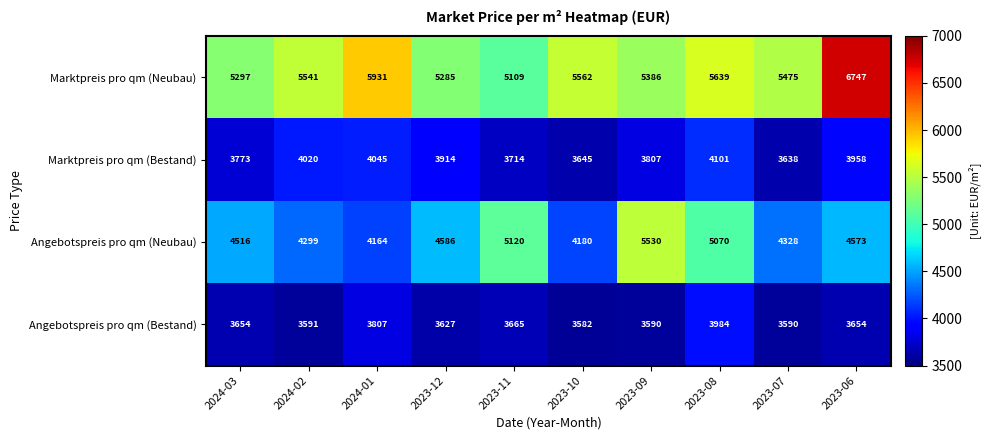

Which series has the widest spread of values?

Marktpreis pro qm (Neubau)